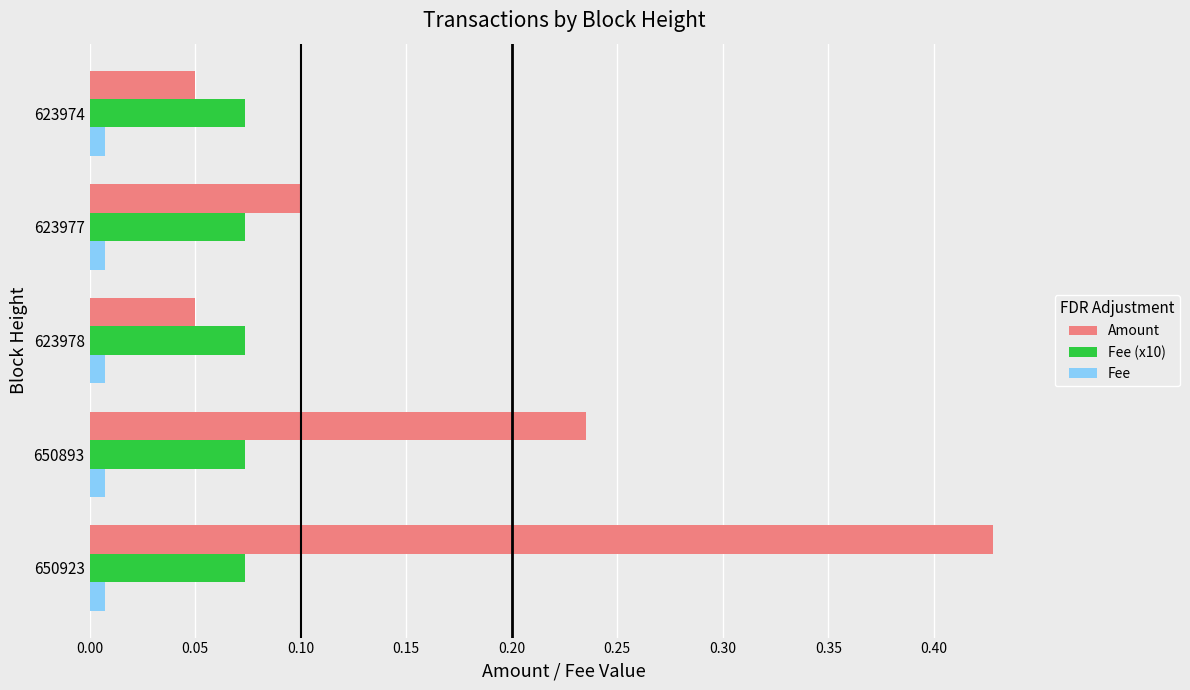

The value of Fee (x10) at 650893 is 0.1. True or false?

True